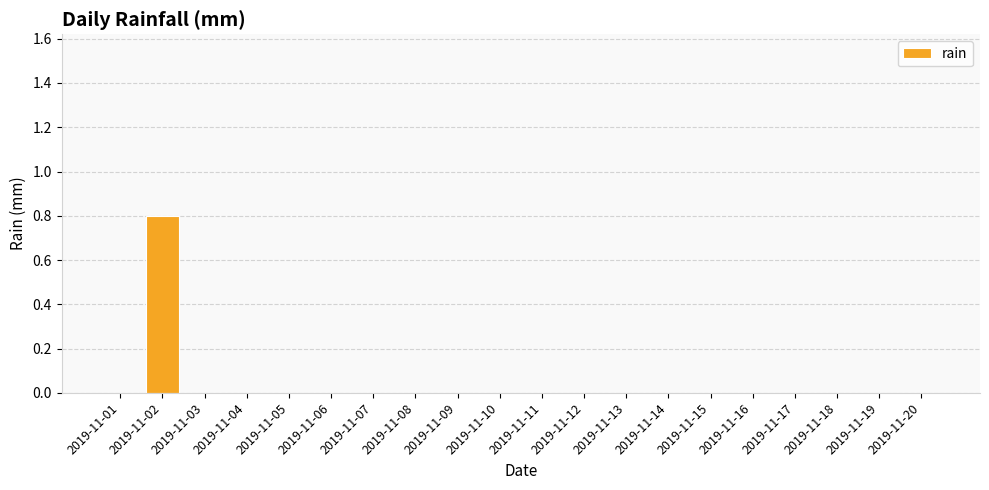

The chart shows a value of 0.0 at 2019-11-11. True or false?

True